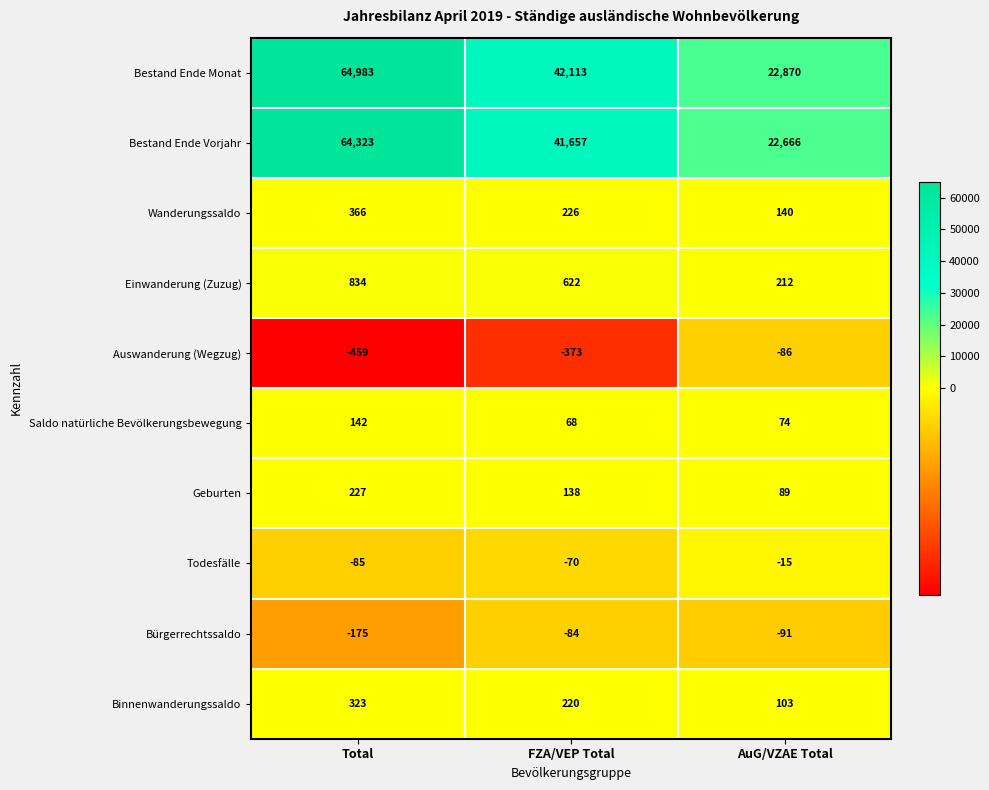

How many data points does each series have?

3